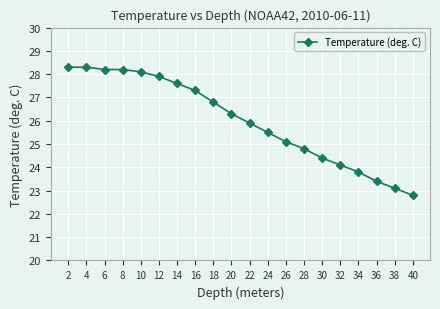

Count the number of categories in the chart.

20